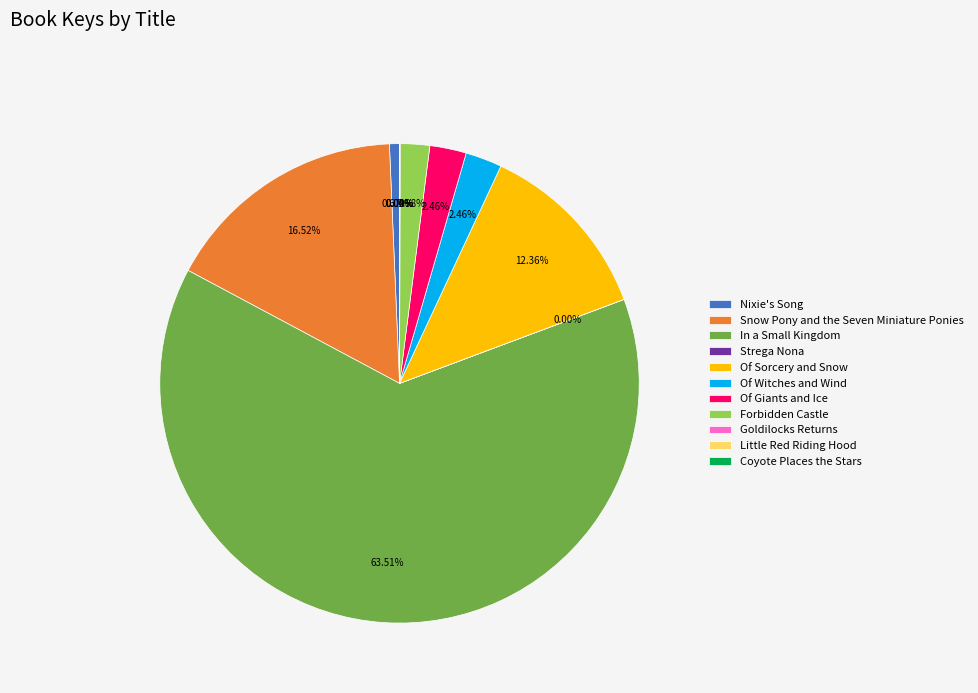

The Of Sorcery and Snow slice represents 12% of the pie. True or false?

True